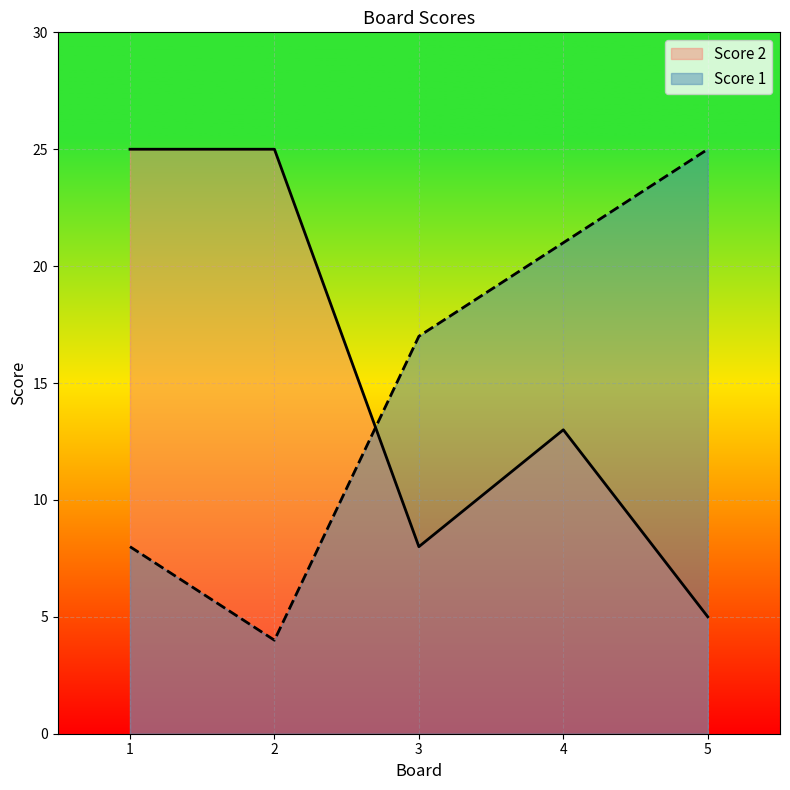

True or false: Score 1 and Score 2 cross at least once.

True